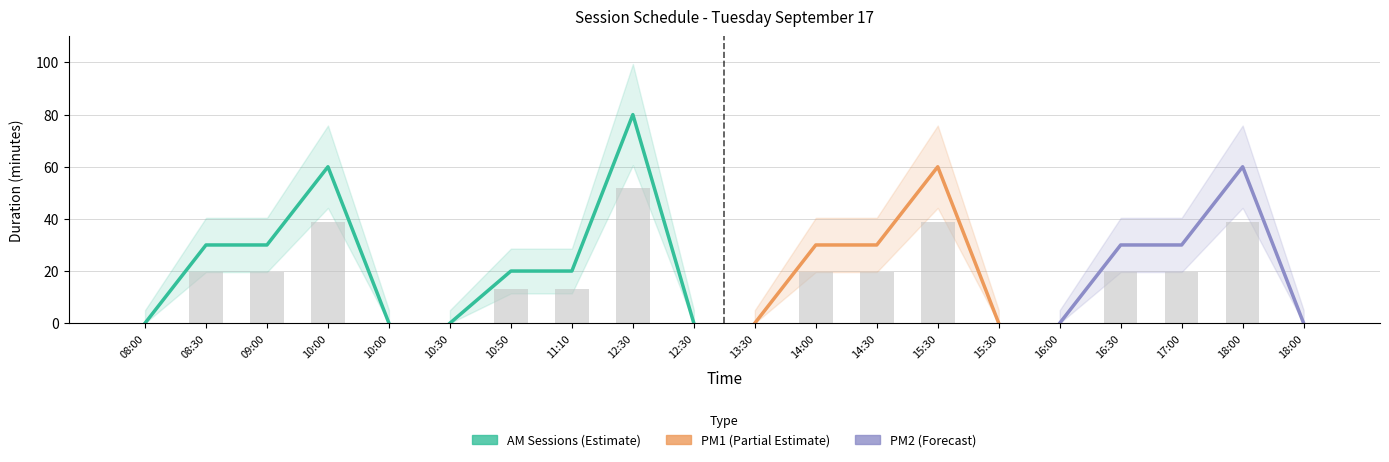

What is the sum of all PM2 values?

120